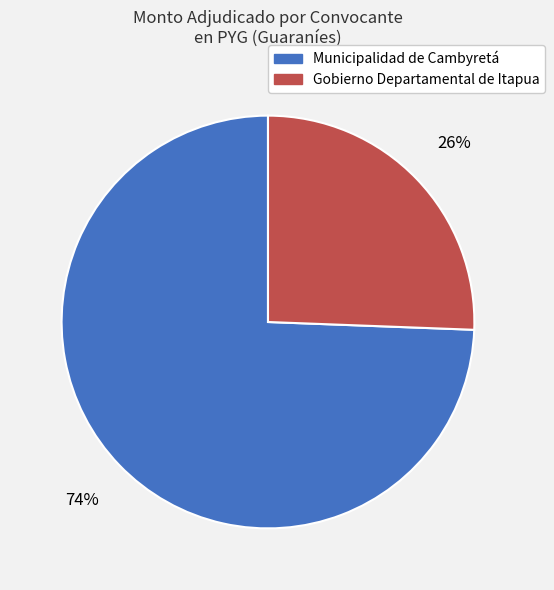

True or false: Municipalidad de Cambyretá accounts for 81% of the total.

False